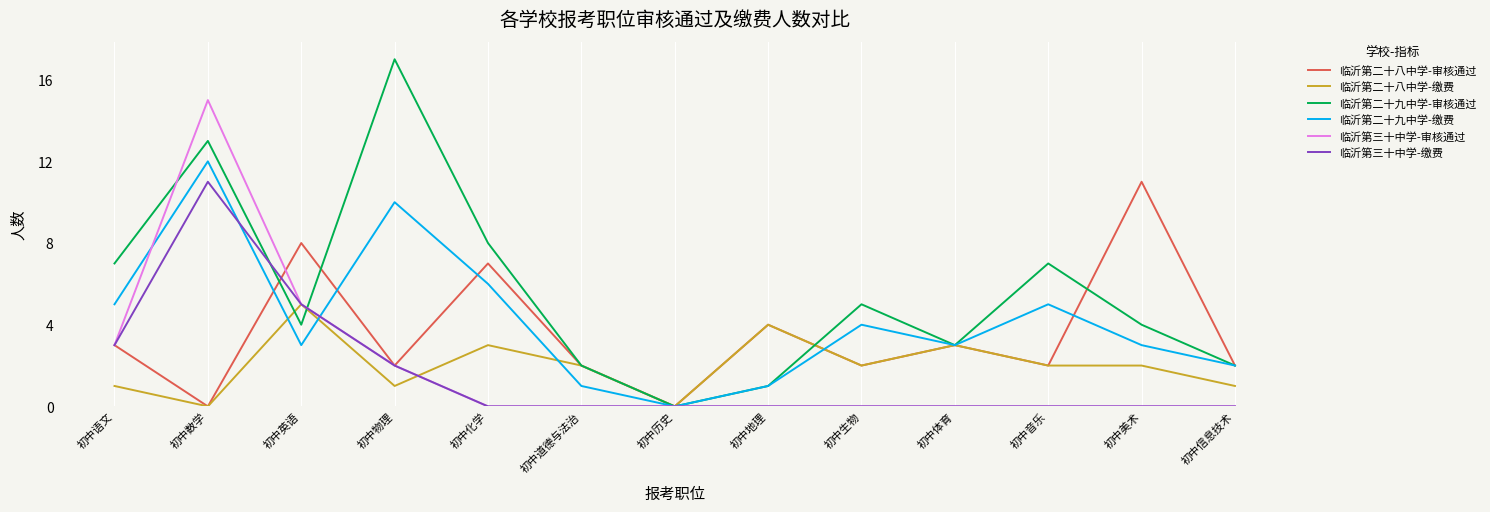

What is the difference between the 临沂第二十八中学-审核通过 values at 初中英语 and 初中历史?

8